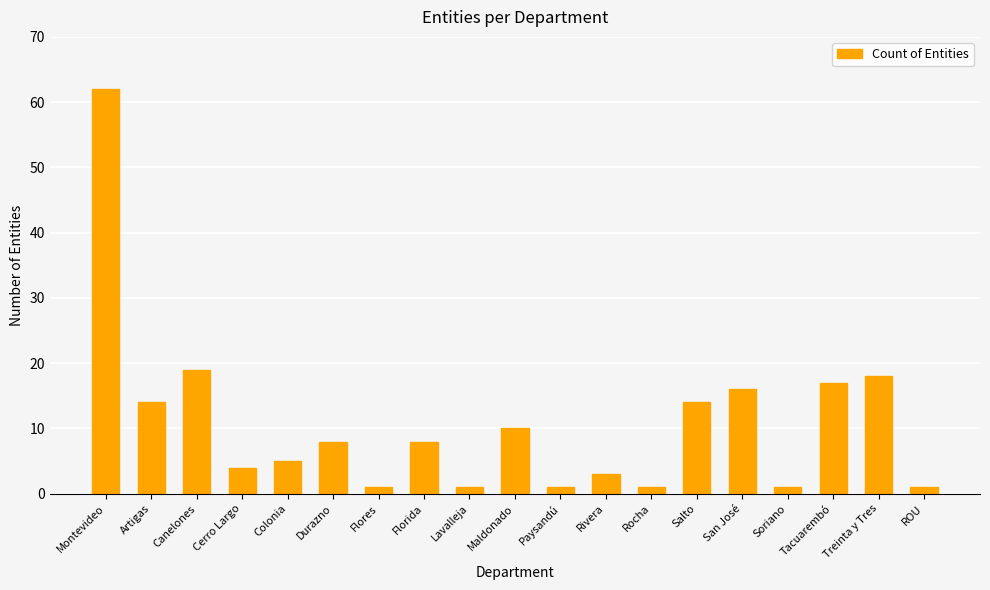

What is the value of the 9th bar from the left?

1